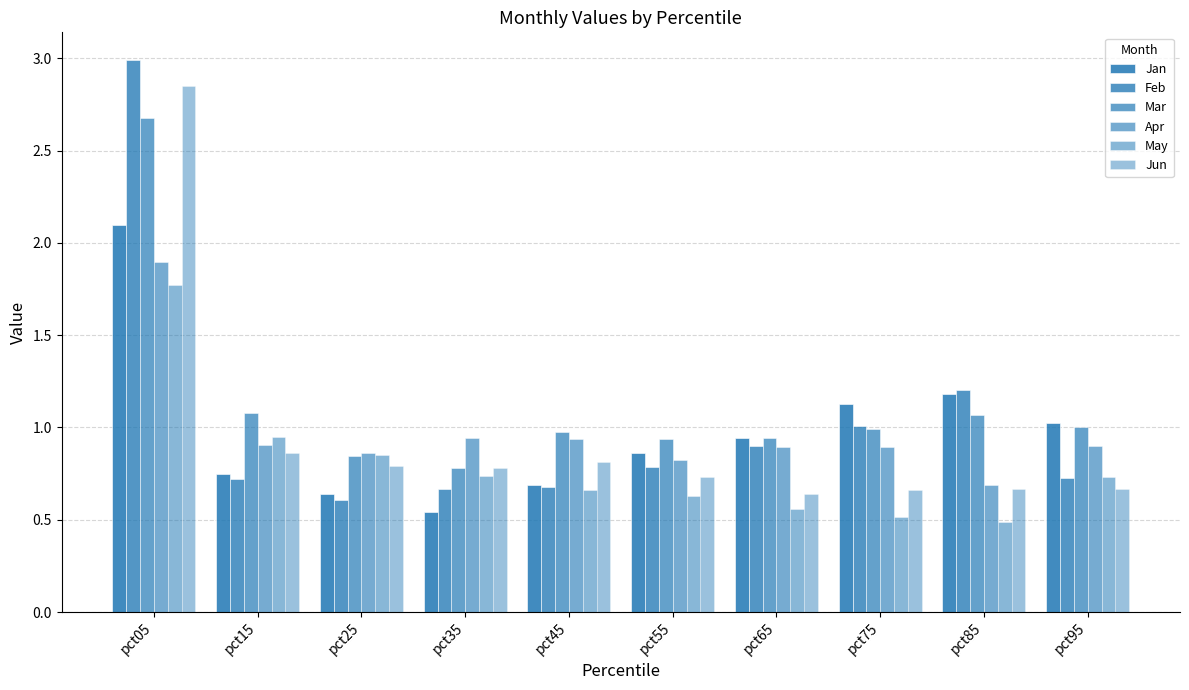

Does the chart contain any negative values?

No